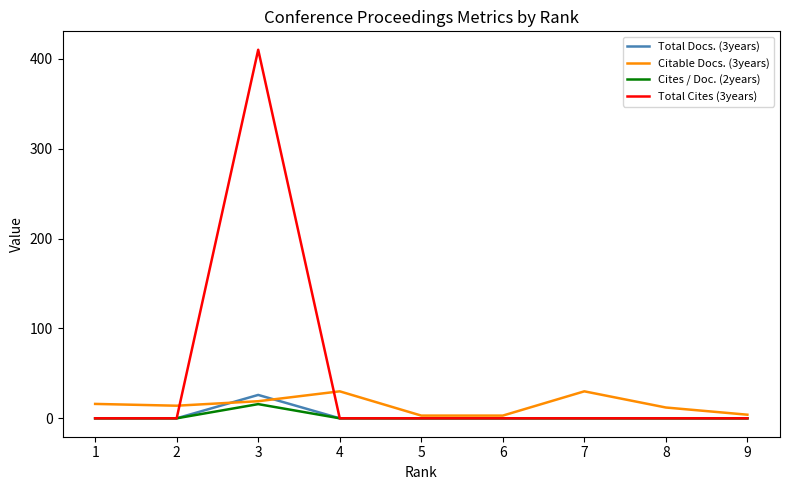

What is the maximum value shown in the chart?

410.0